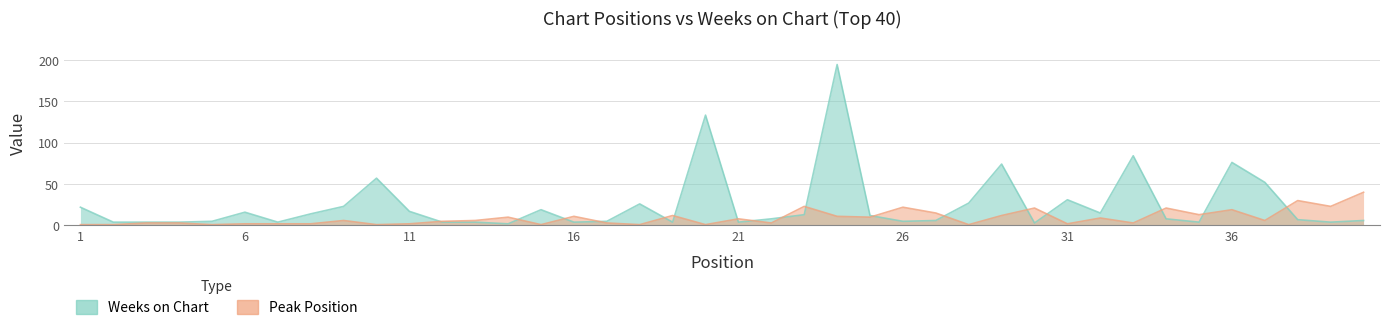

Between 14 and 18, which series saw the biggest shift?

Weeks on Chart